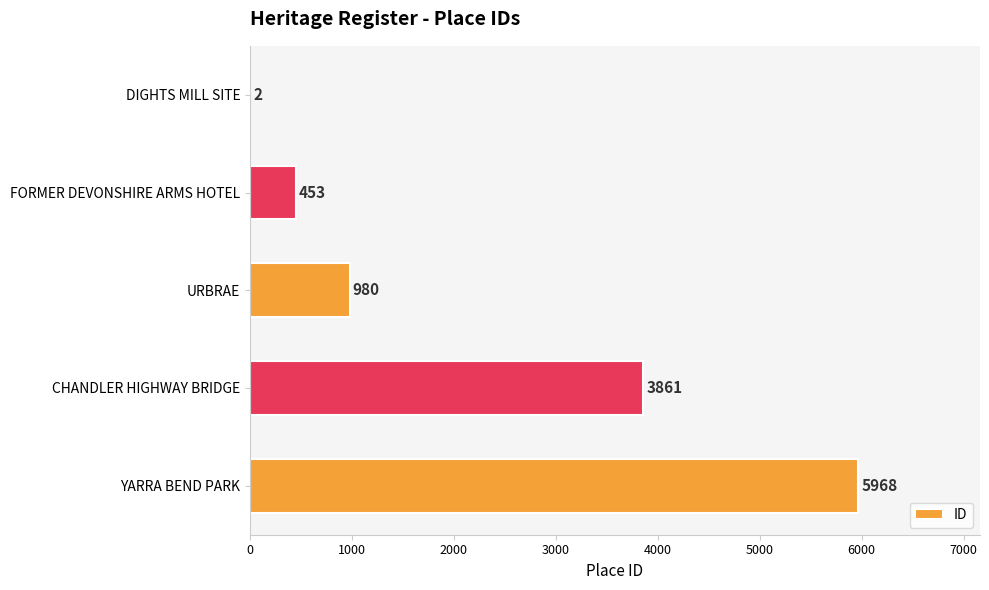

Between URBRAE and FORMER DEVONSHIRE ARMS HOTEL, which is larger?

URBRAE